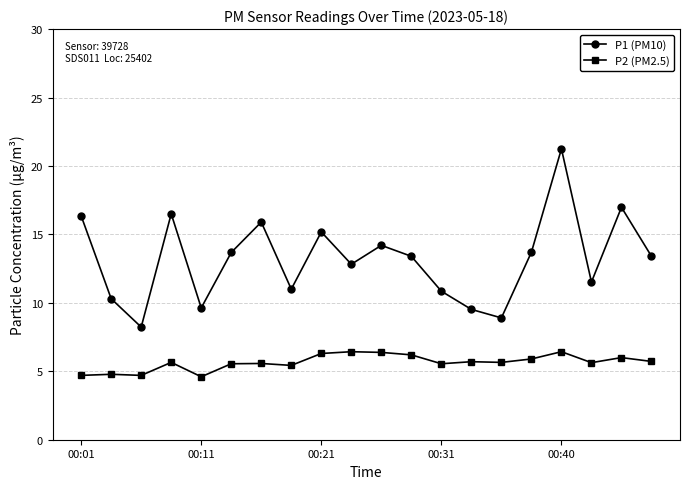

What is the minimum value for P2 (PM2.5)?

4.6